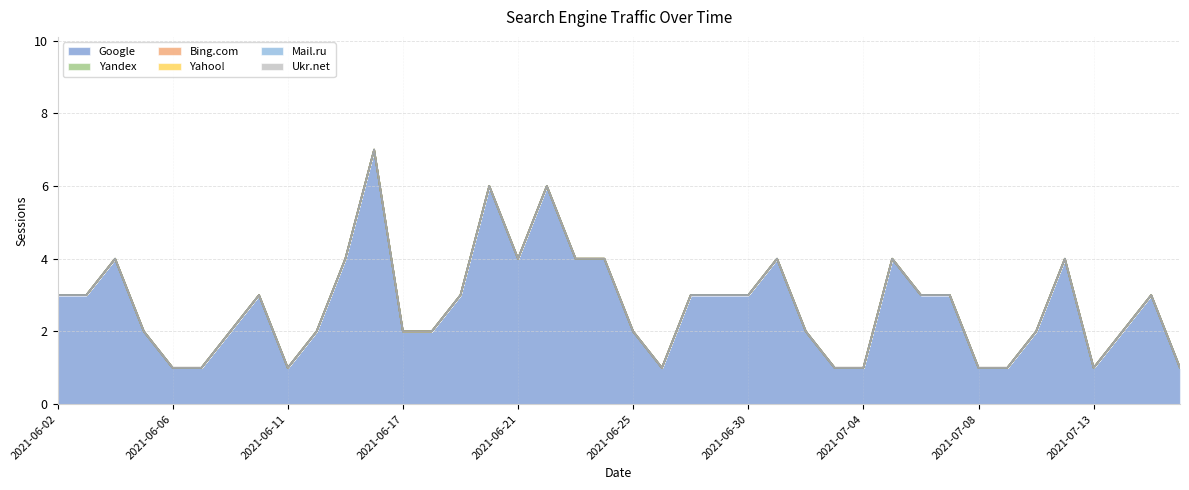

How many lines are shown in the chart?

6